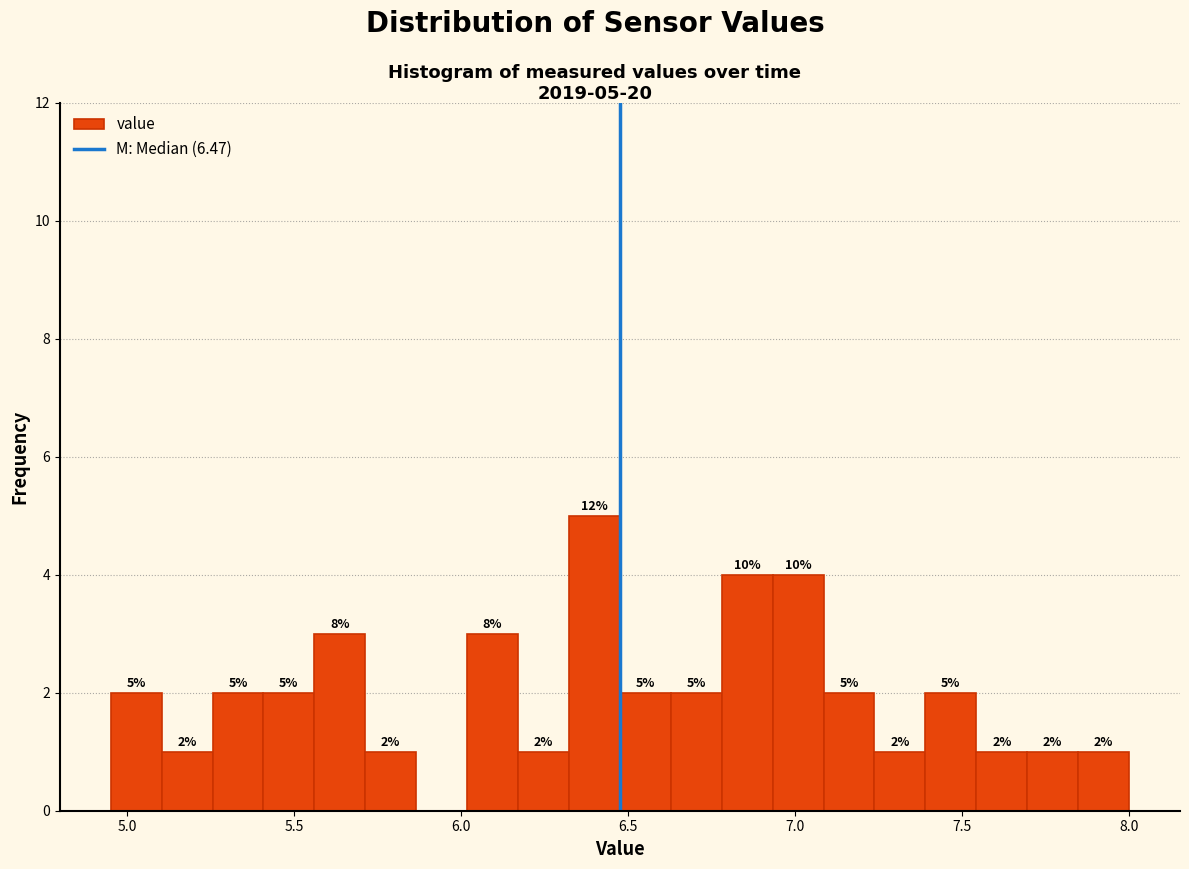

Around what value on the x-axis is the tallest bar? Give the approximate position of its centre, as read against the axis.

6.40